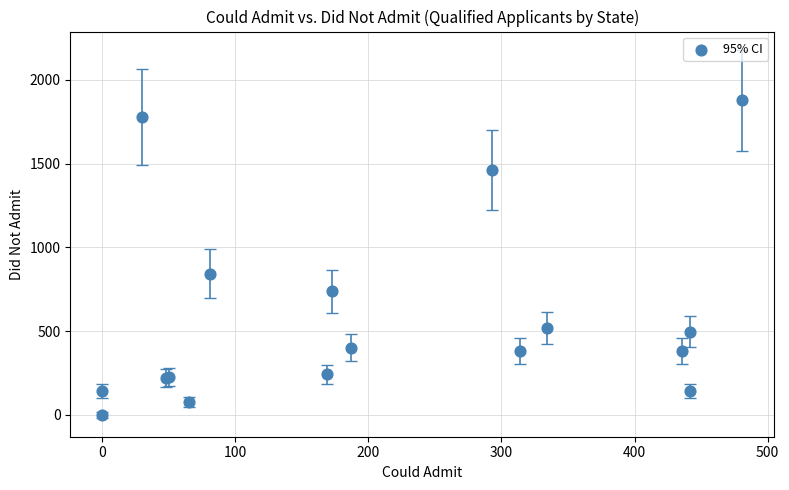

What Y value in the scatter plot is closest to 938?

842